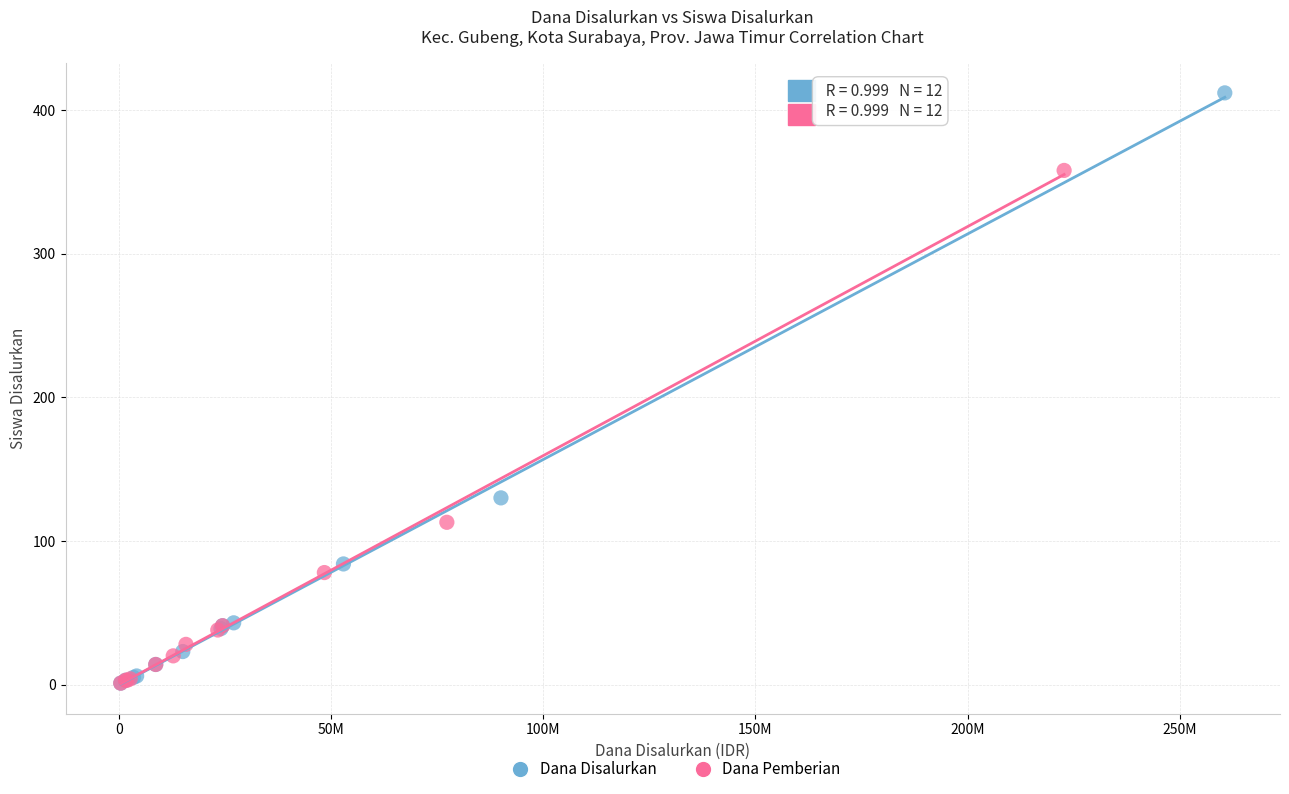

Which series has the largest Y range (max minus min)?

Dana Disalurkan